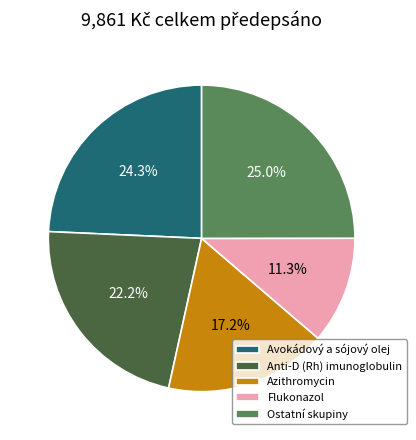

Rank the categories by value from lowest to highest.

Flukonazol, Azithromycin, Anti-D (Rh) imunoglobulin, Avokádový a sójový olej, Ostatní skupiny